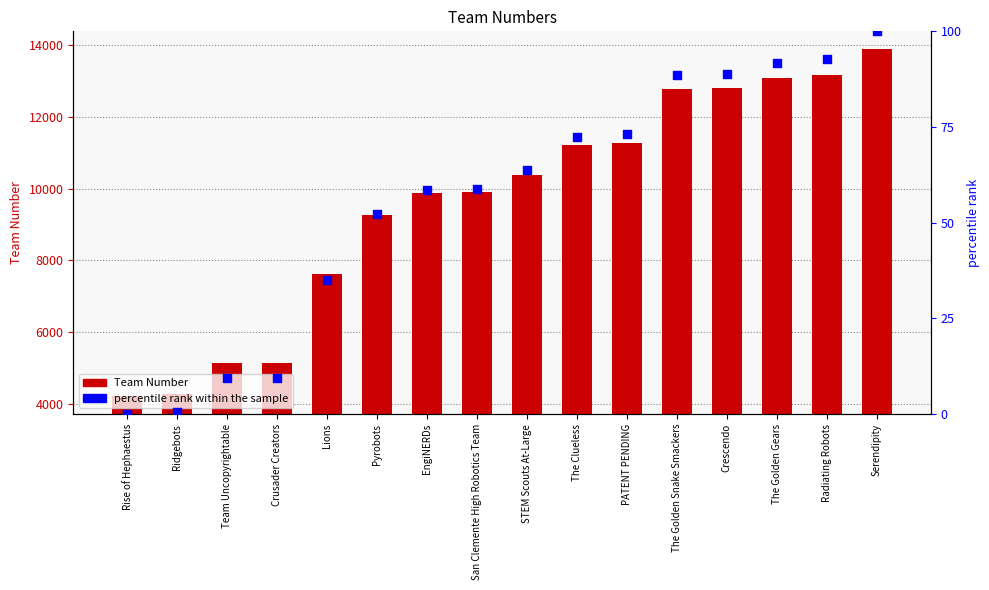

At which category is the sum across all series the highest?

Serendipity